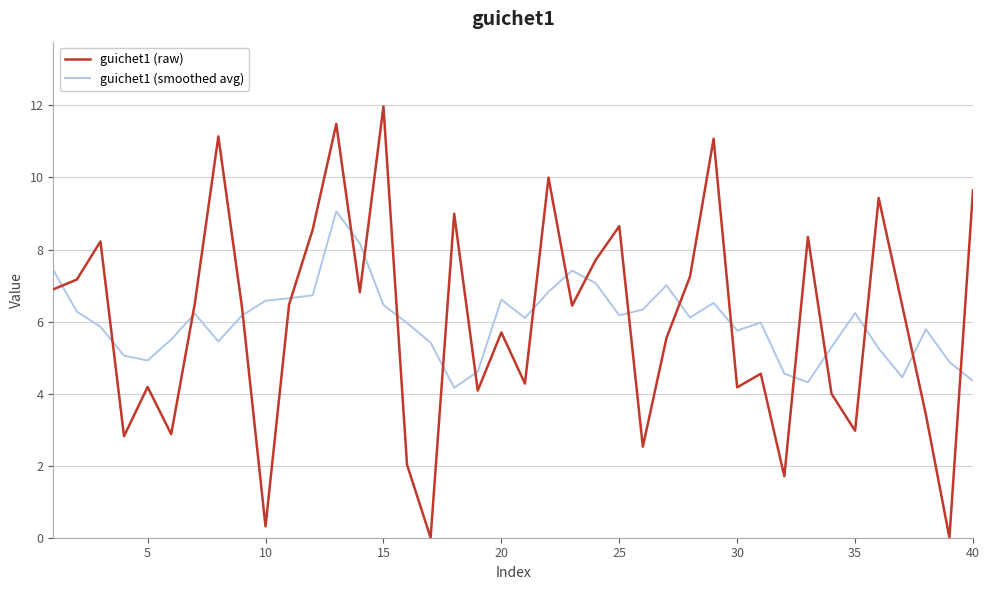

Which series has the widest spread of values?

guichet1 (raw)